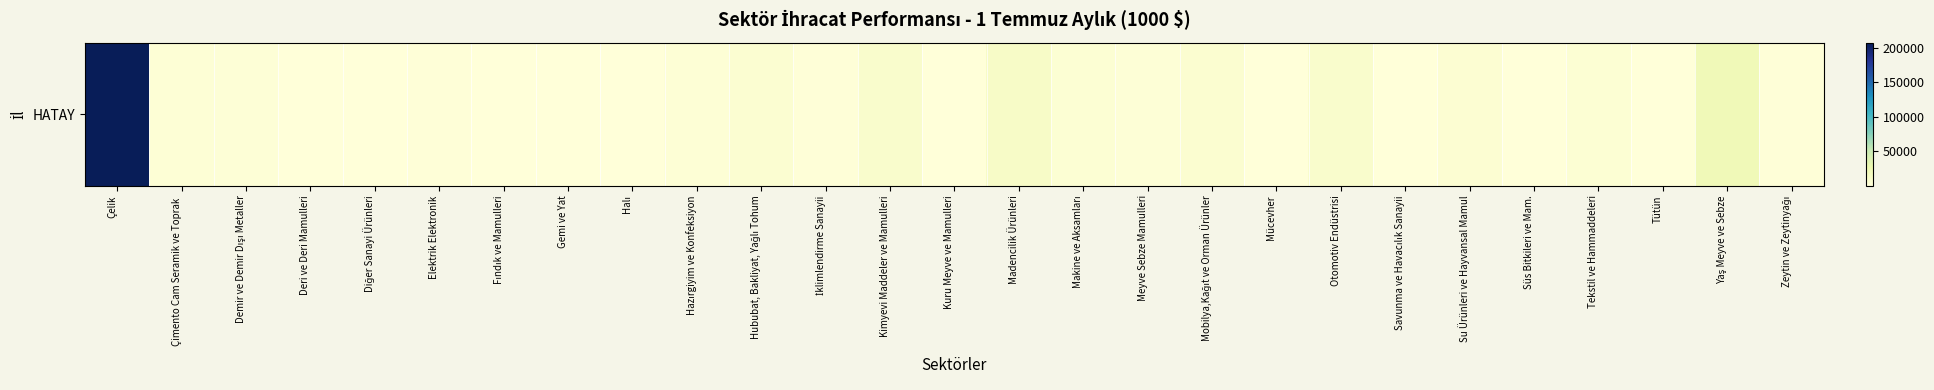

What is the approximate value at Hububat, Bakliyat, Yağlı Tohum?

5365.4